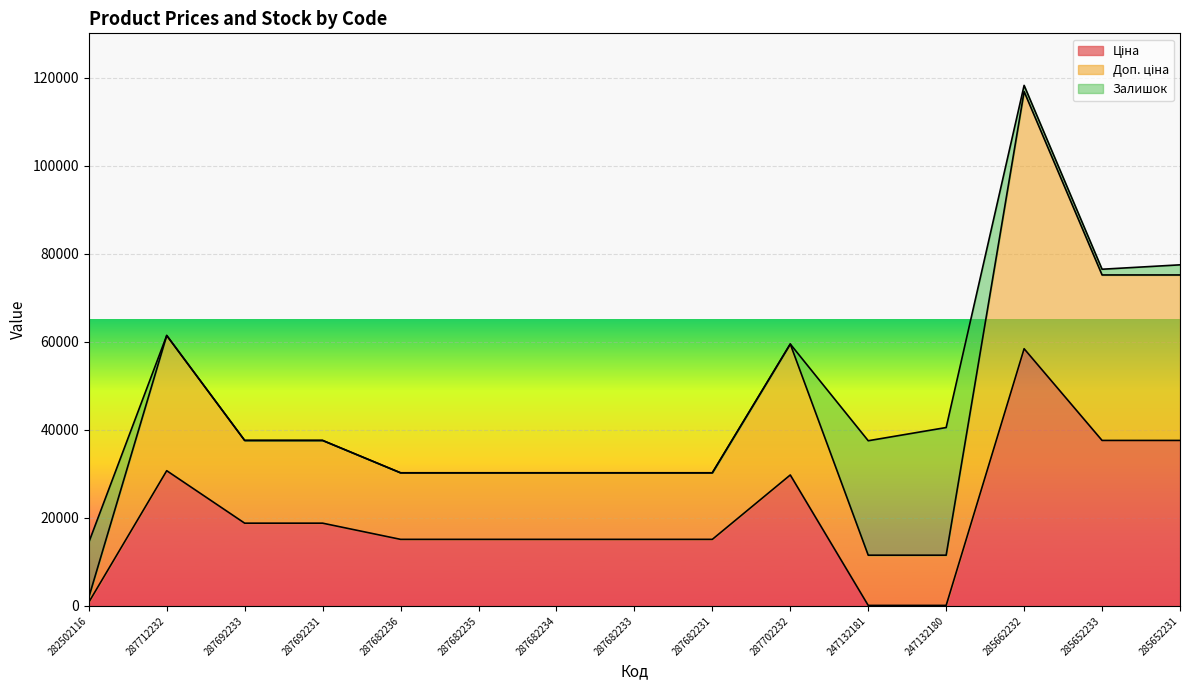

True or false: Ціна and Доп. ціна intersect in this chart.

False